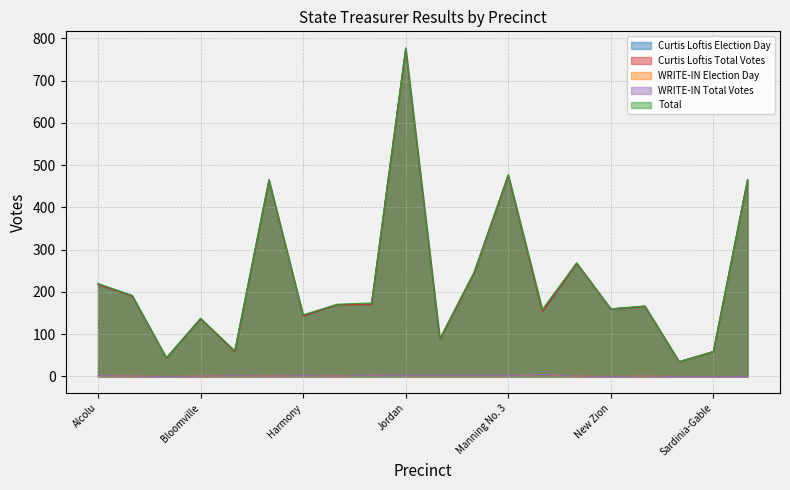

How many categories are shown in the chart?

20